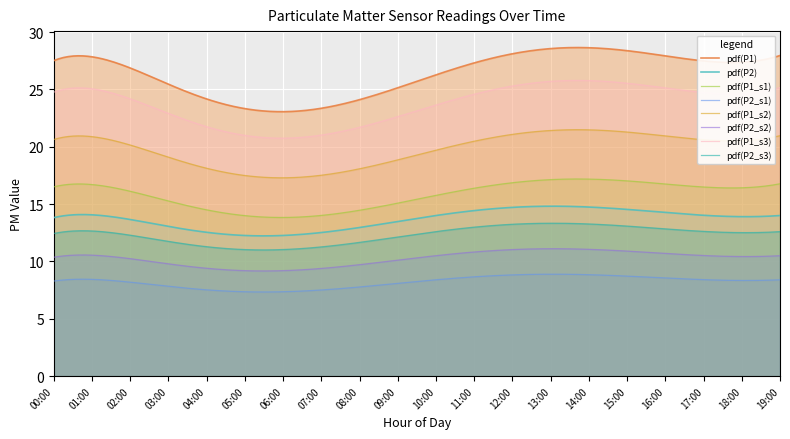

At which category does P2 reach its first local valley?

06:00